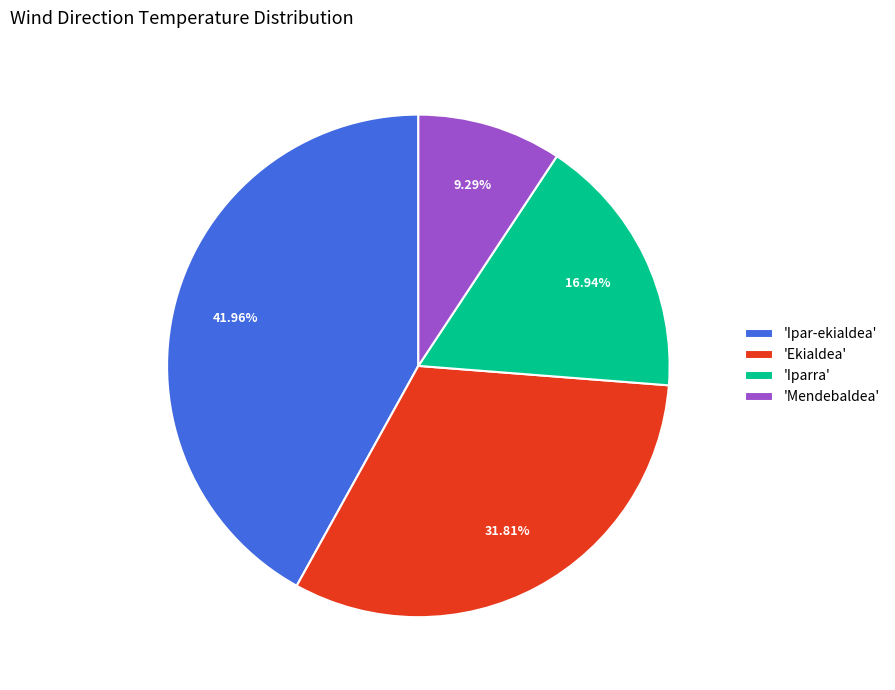

How many slices are in this pie chart?

4